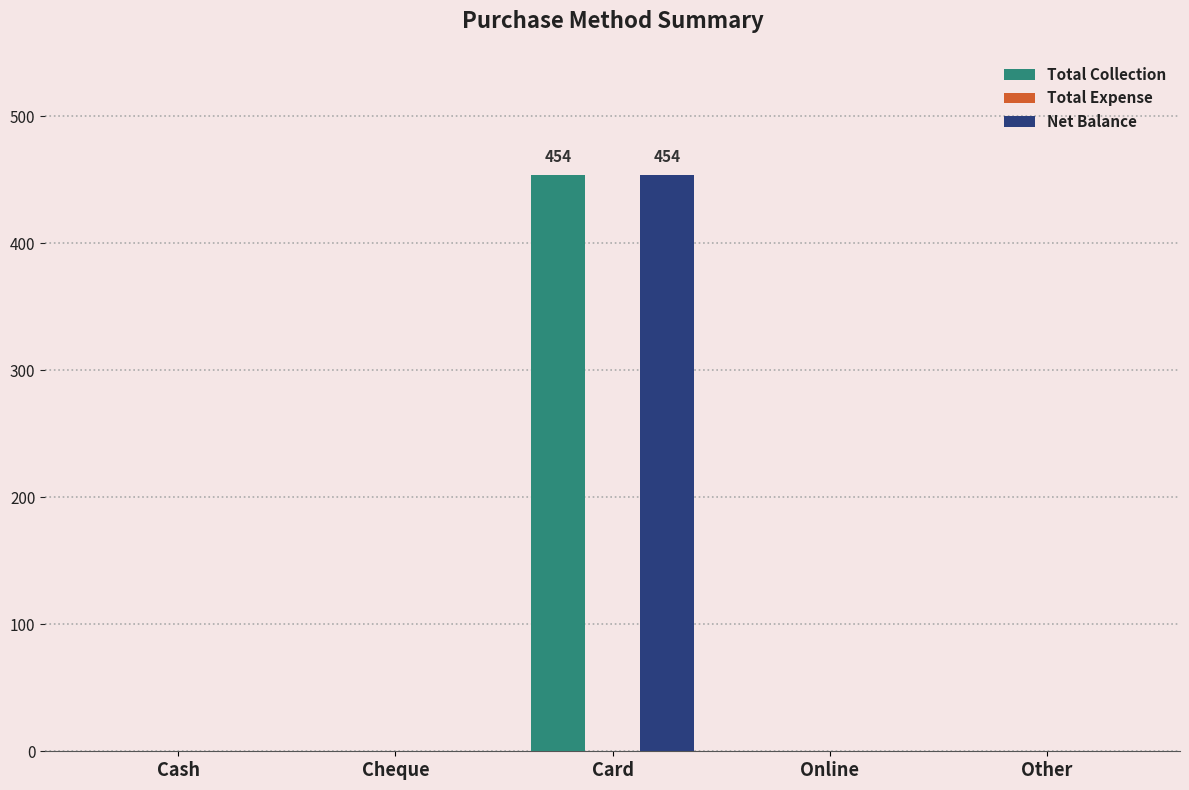

At which label does Net Balance reach its peak?

Card